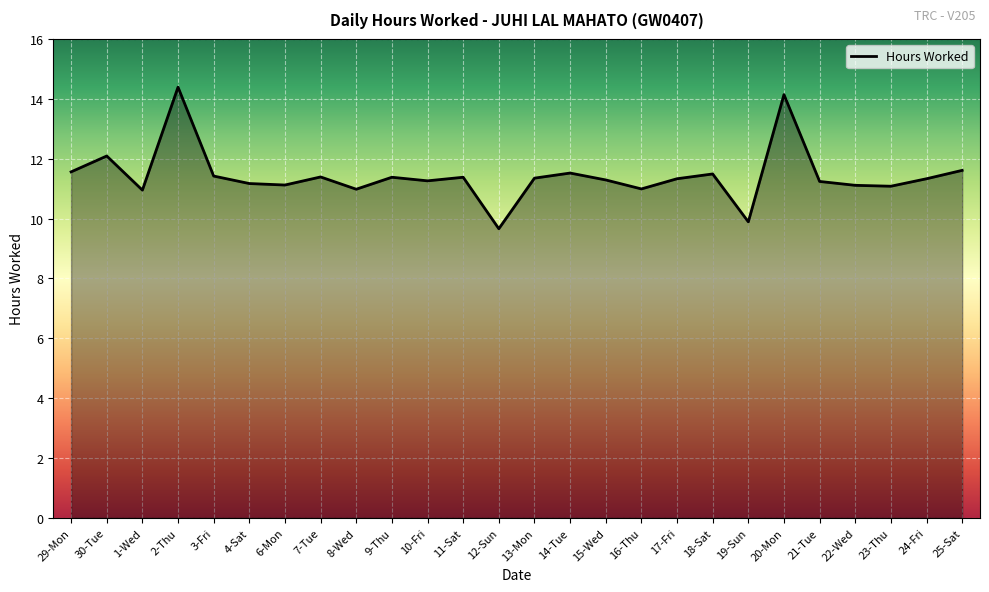

What is the difference between the values at 4-Sat and 12-Sun?

1.5